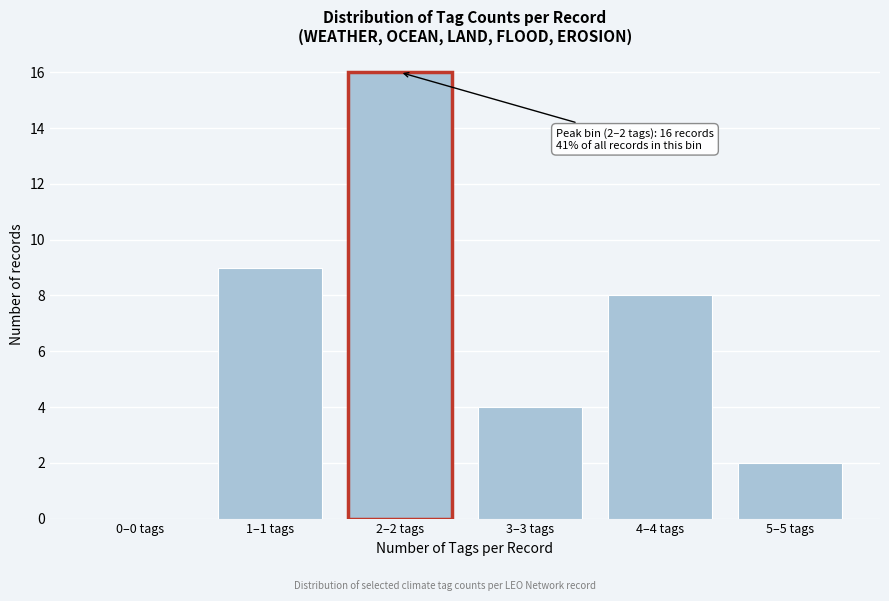

Reading right to left, what are all the values shown in this chart?

5–5 tags=2	4–4 tags=8	3–3 tags=4	2–2 tags=16	1–1 tags=9	0–0 tags=0